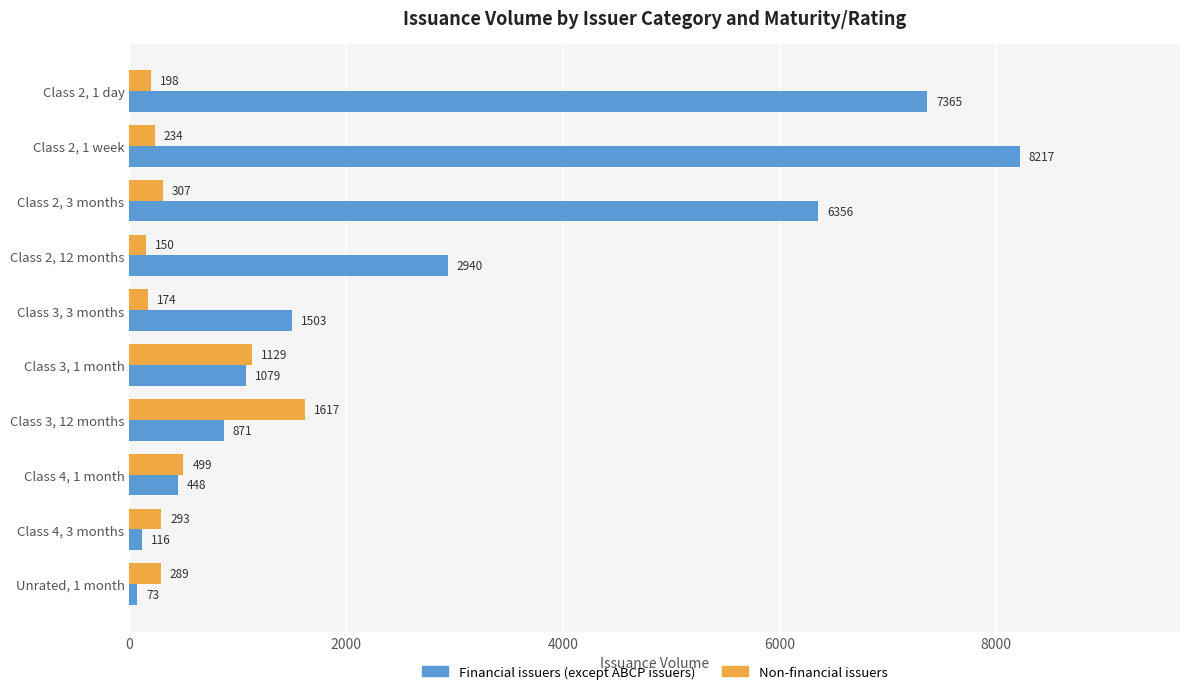

Which series has the largest range (max minus min)?

Financial issuers (except ABCP issuers)